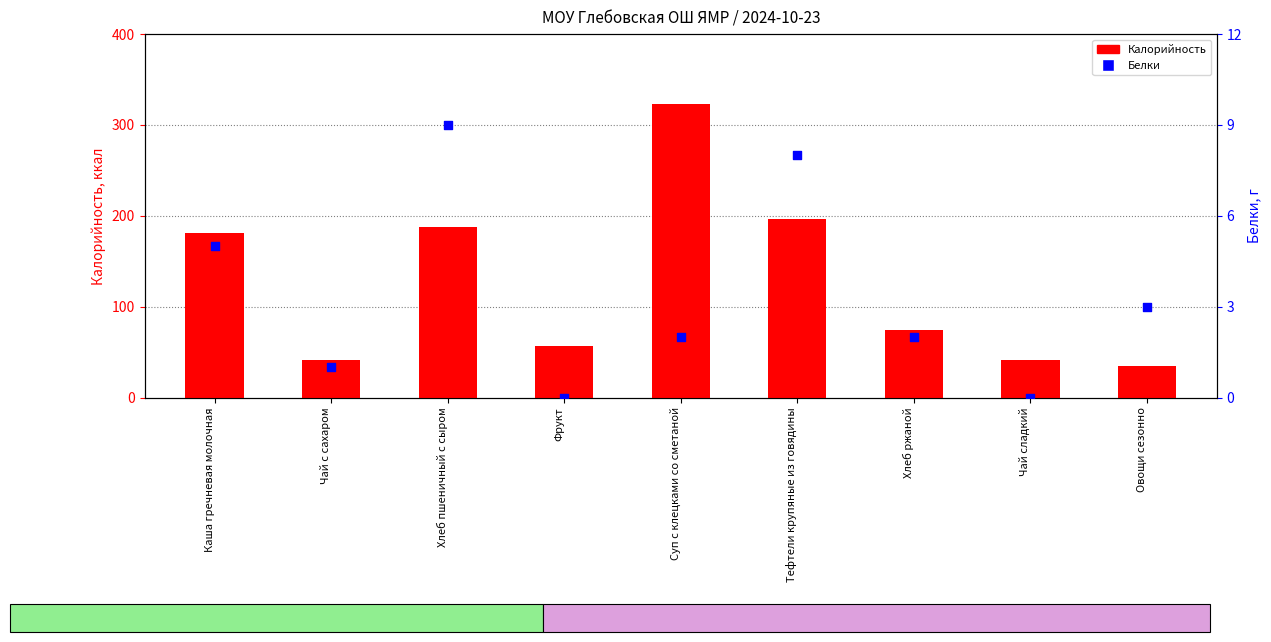

Which series contains the lowest Y value?

Белки